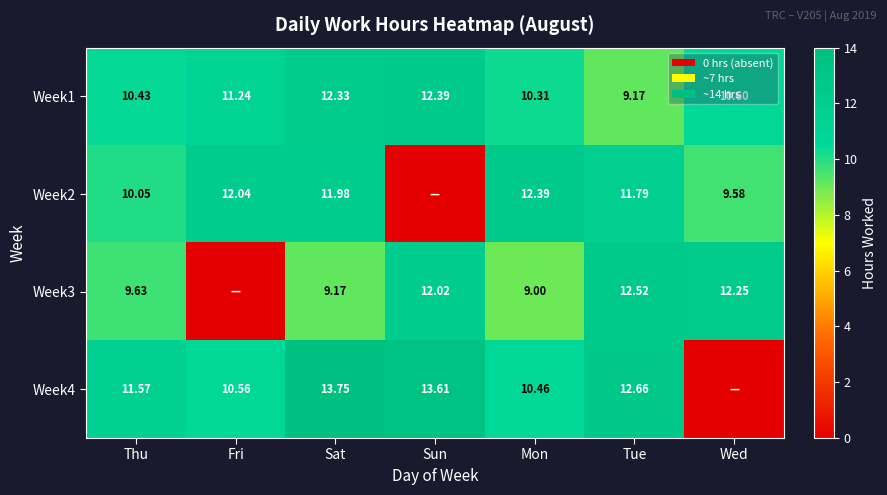

Is the value of Week1 at Mon greater than the value of Week4 at Thu?

No